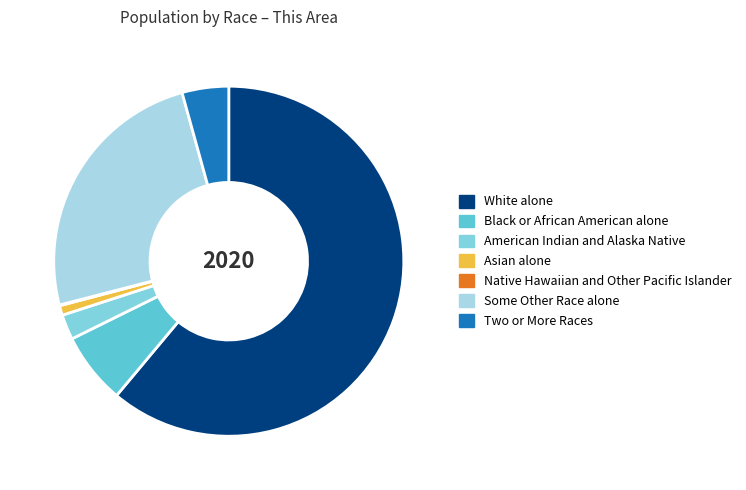

Does any single category account for the majority?

Yes